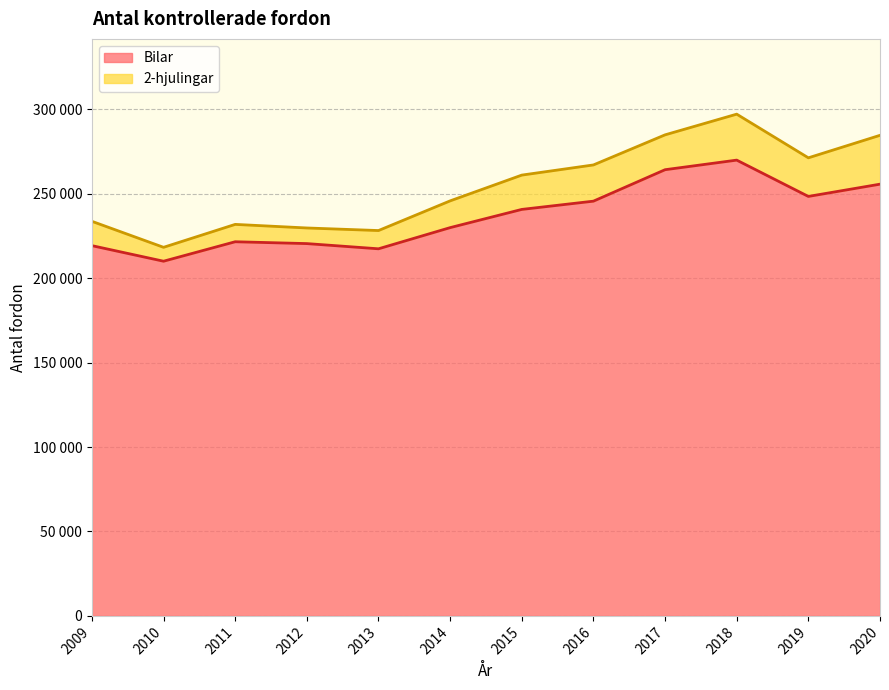

What is the smallest value displayed?

210068